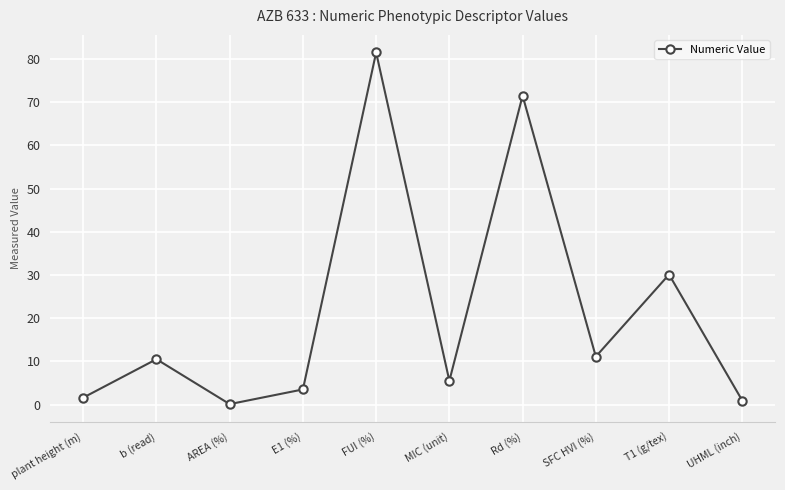

How many categories are shown in the chart?

10